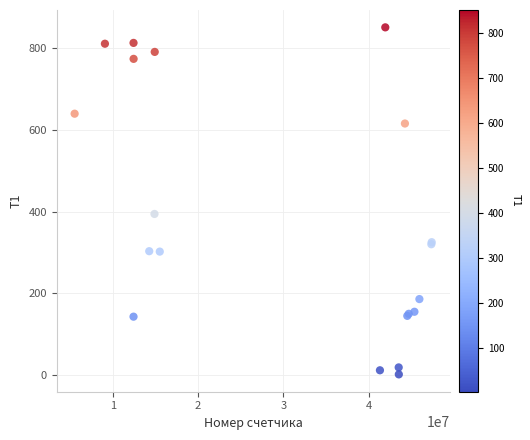

What Y value in the scatter plot is closest to 426?

394